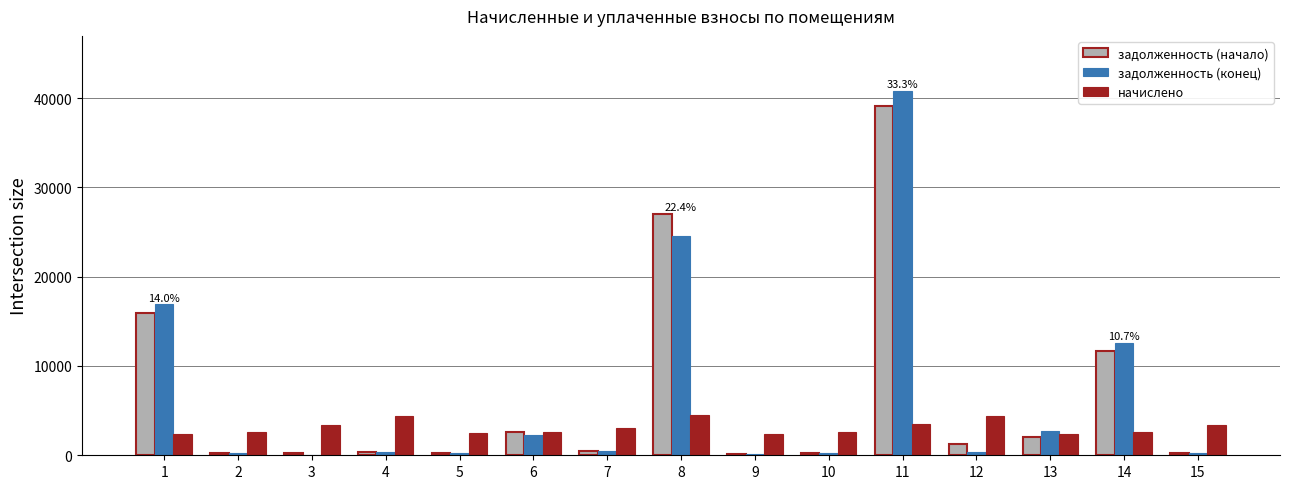

At which category is the sum across all series the highest?

11